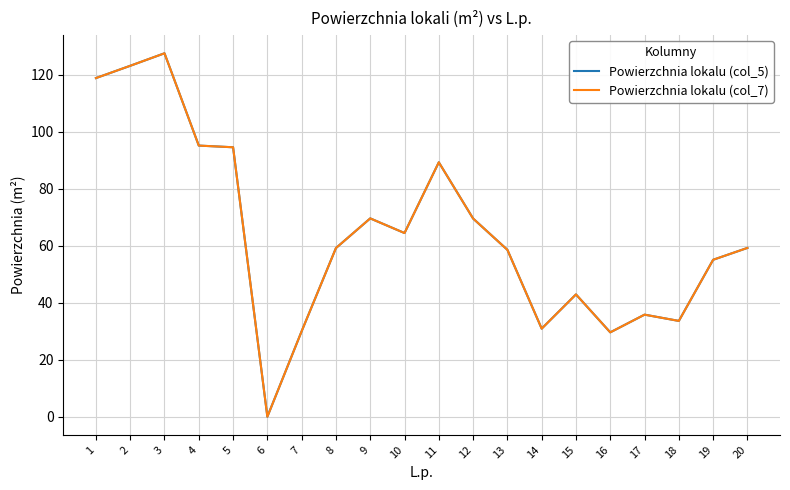

Does the chart display data point markers on the line(s)?

No